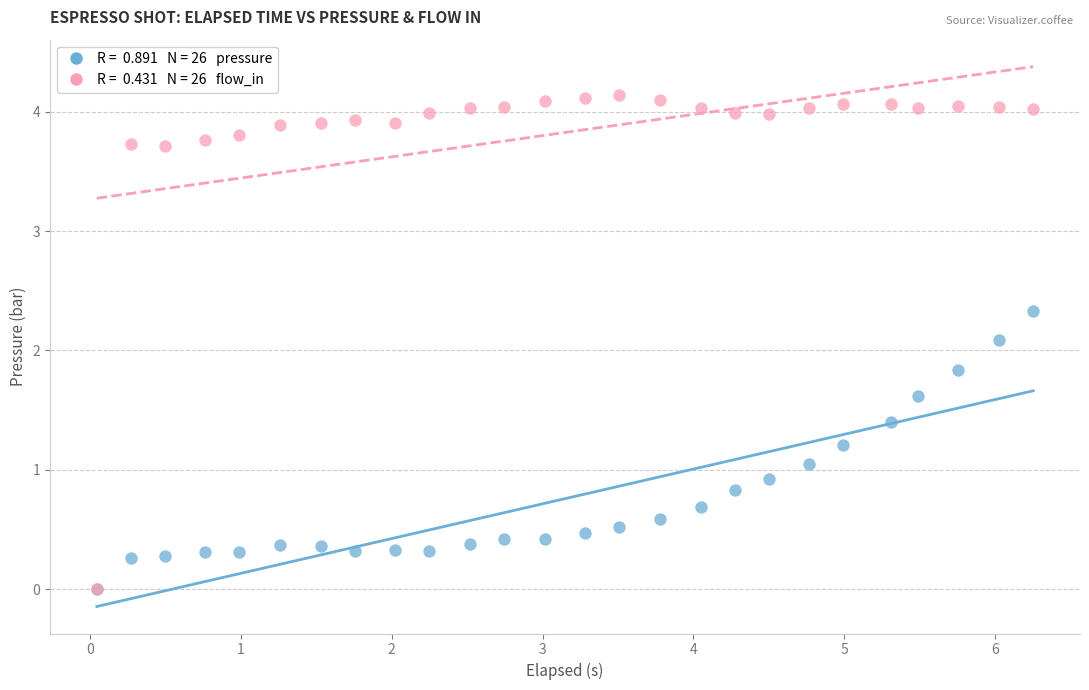

Across all series, what Y value is closest to 2?

2.1